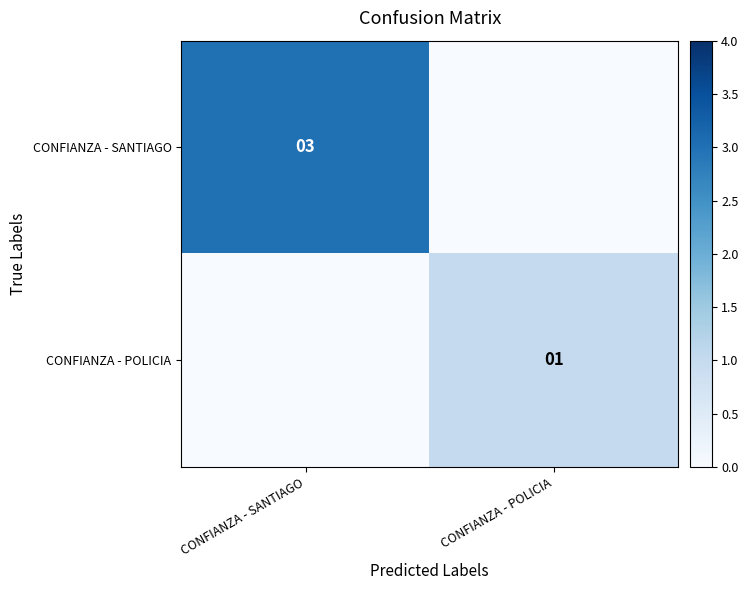

True or false: CONFIANZA - SANTIAGO has a value of 3 at CONFIANZA - SANTIAGO.

True